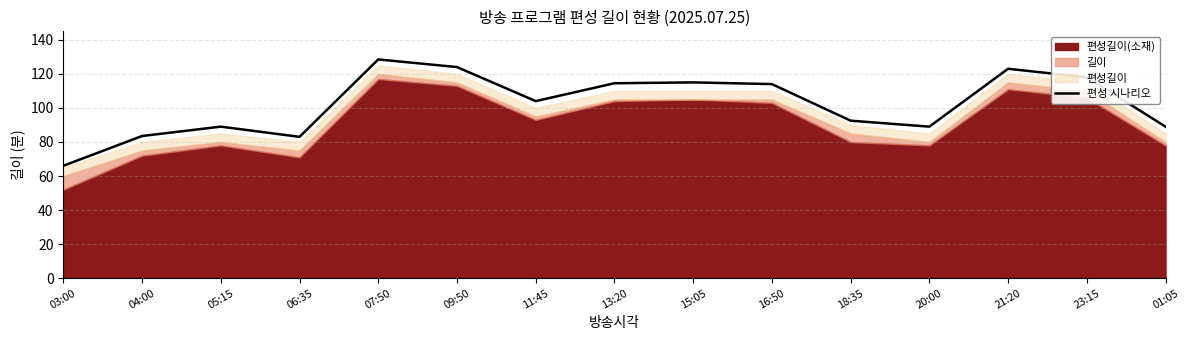

How many lines are shown in the chart?

1